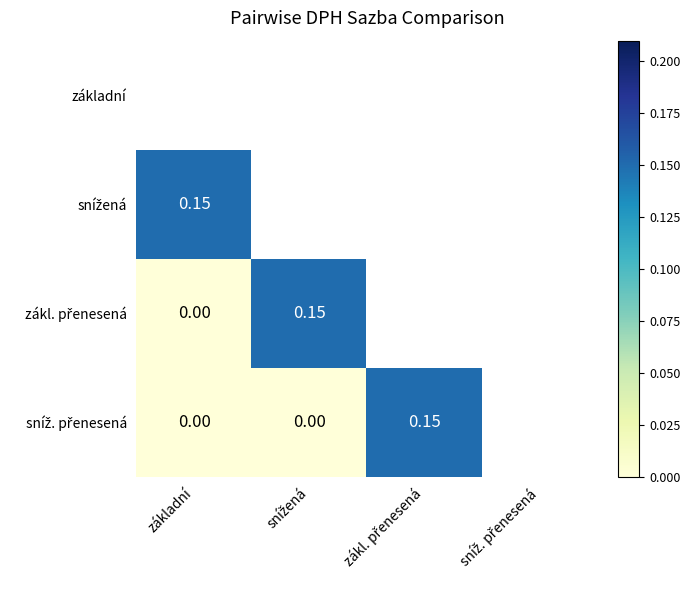

What is the average value of the snížená series?

0.1